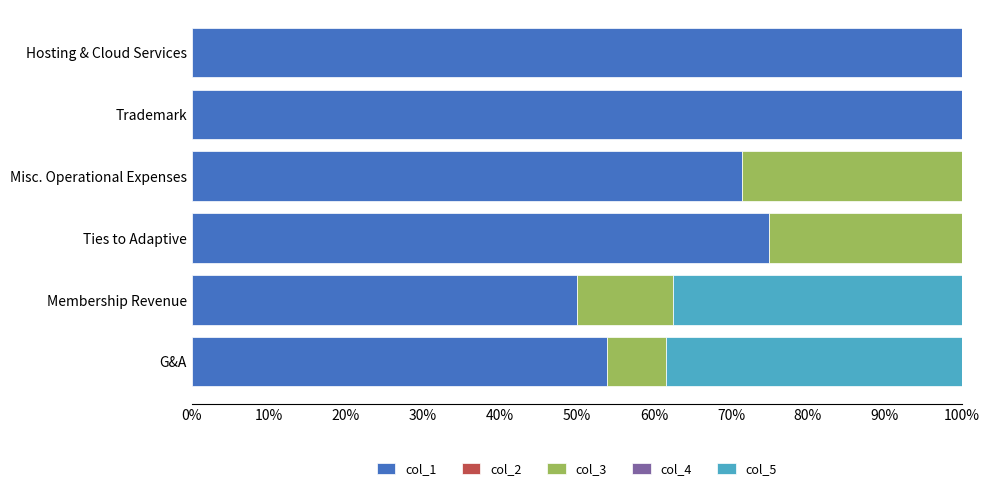

What is the highest value of the col_1 series?

100.0